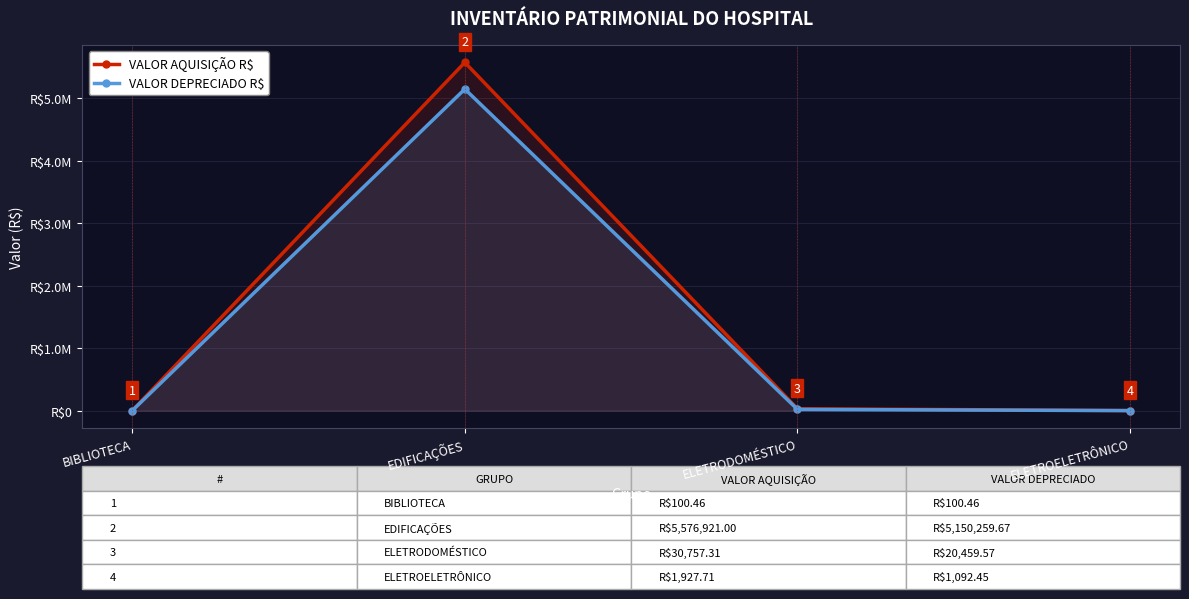

Does the chart display data point markers on the line(s)?

Yes